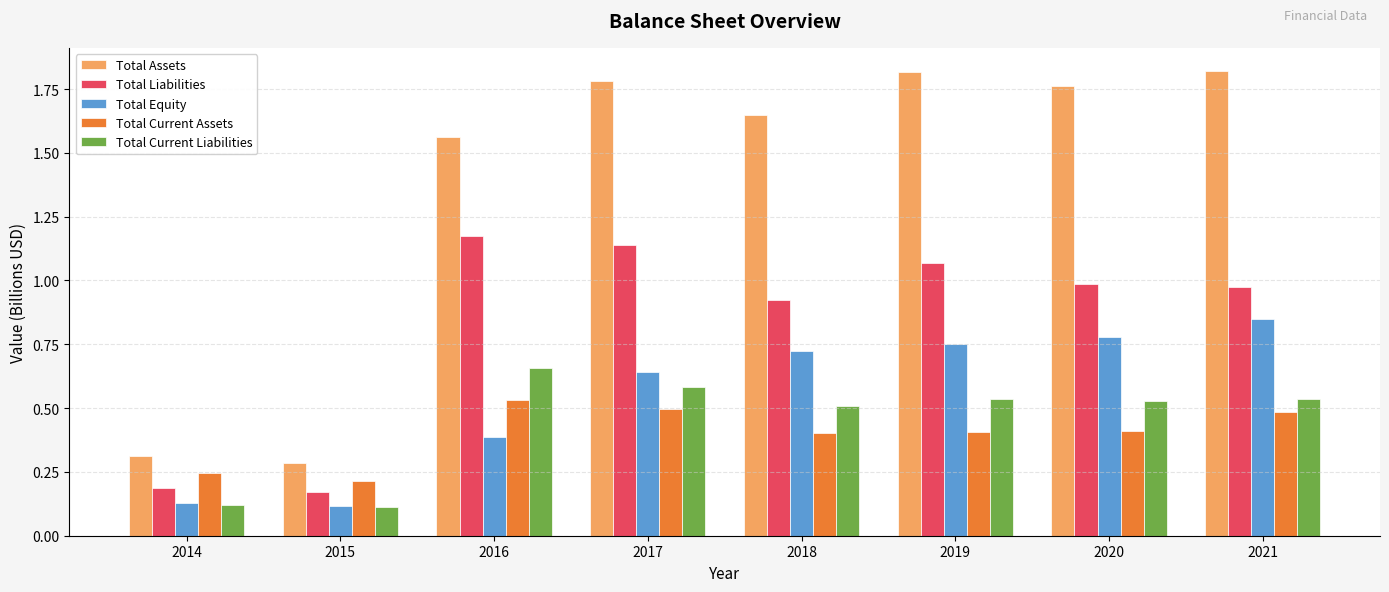

What is the total value across all series at 2018?

4.2